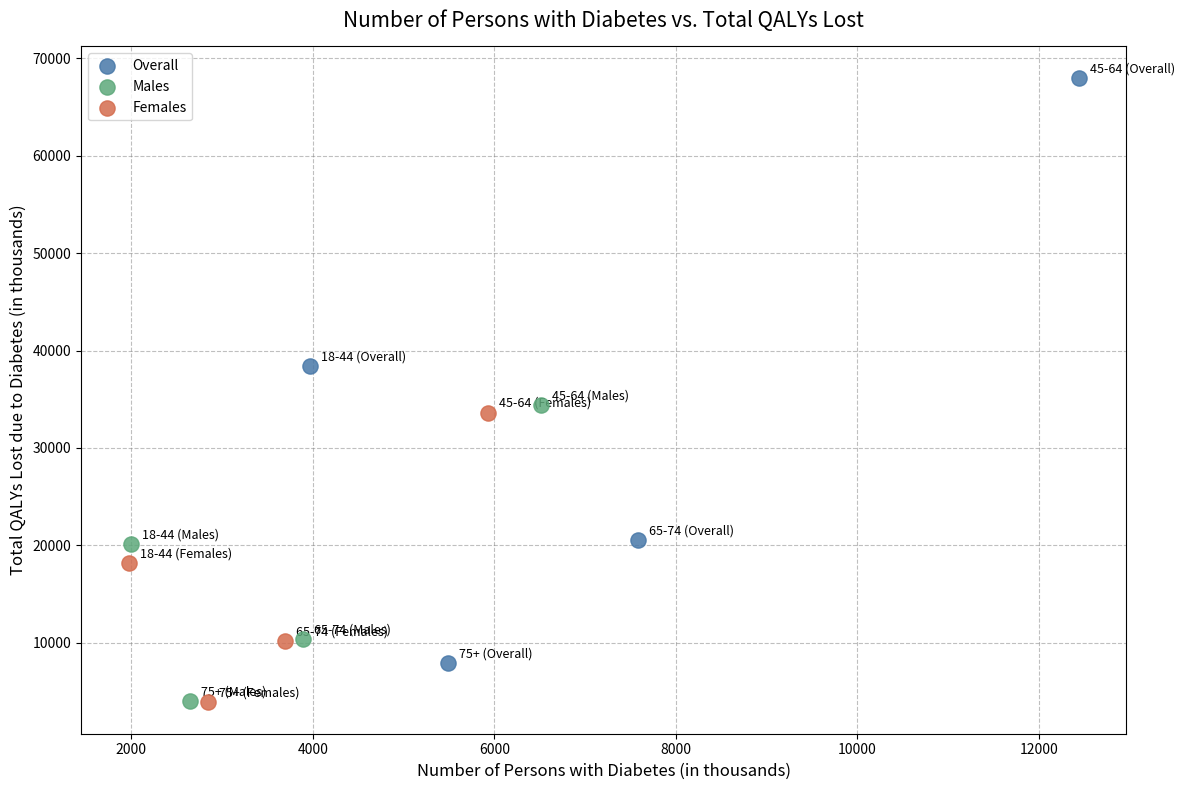

Which series has the widest spread of Y values?

Overall